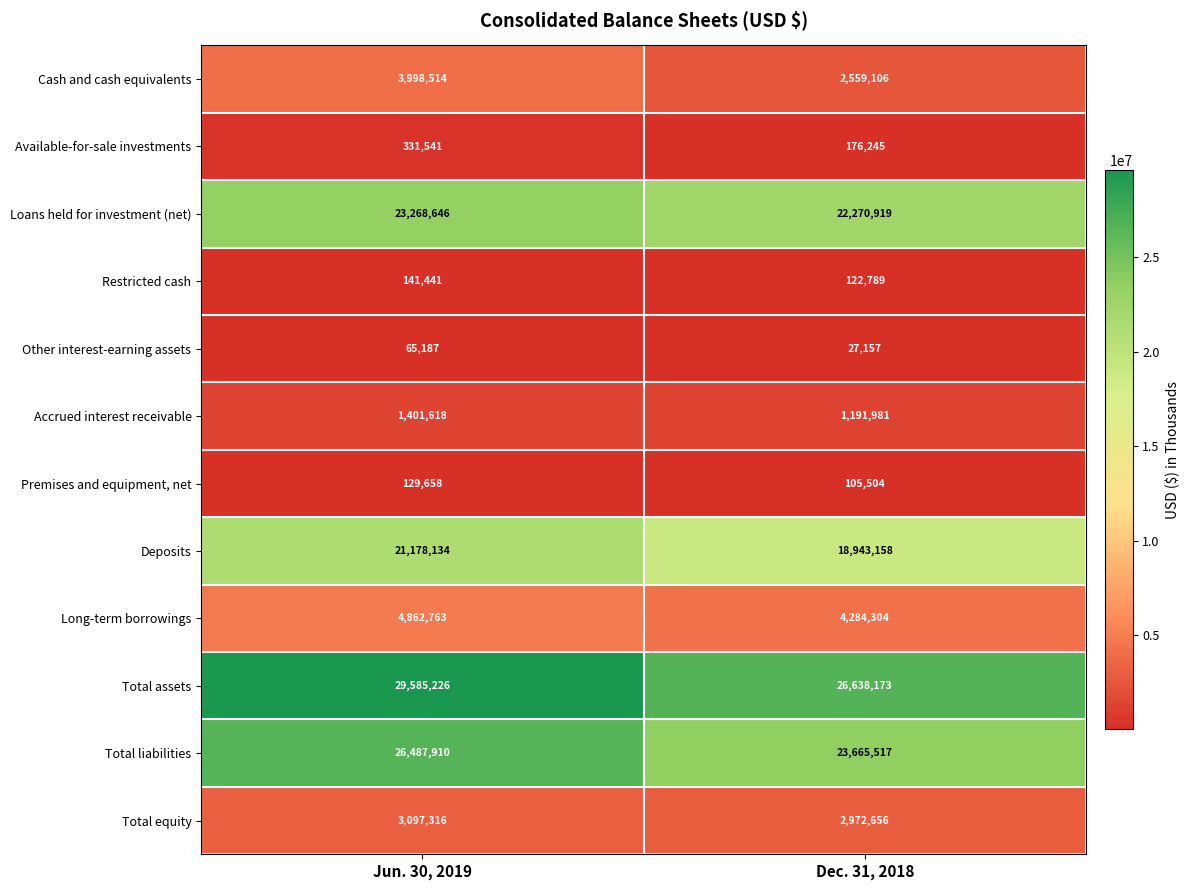

What is the difference between the maximum and minimum values in the Long-term borrowings series?

578459